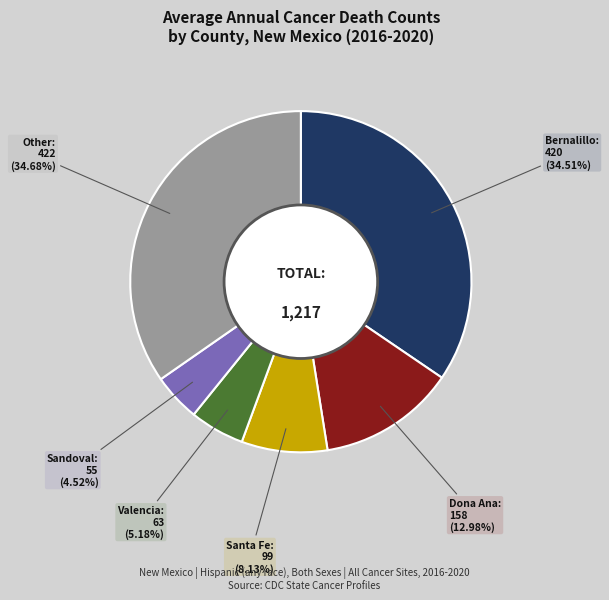

To the nearest percent, what is the difference between the largest and smallest slice percentages?

30%